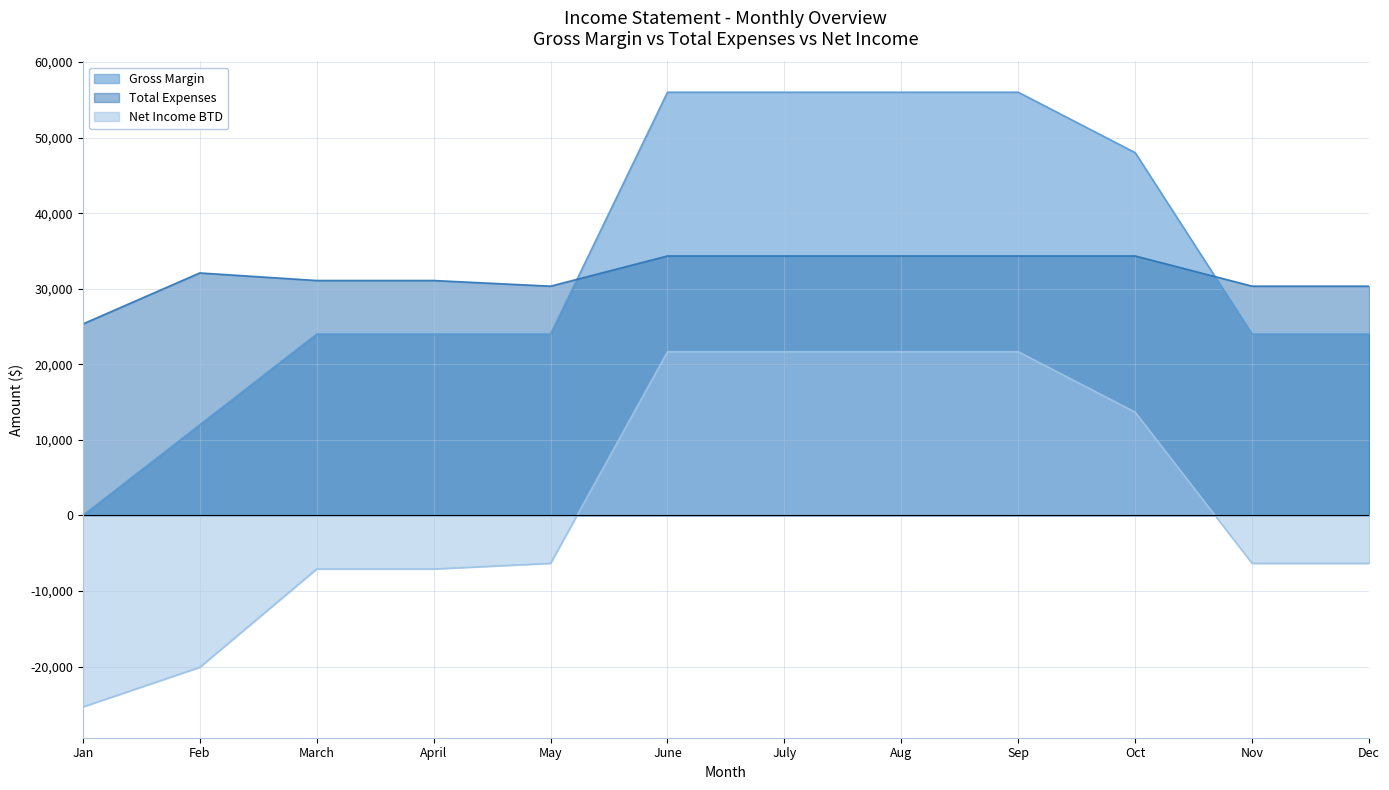

What is the difference between the second highest and second lowest values in the Gross Margin series?

44000.0